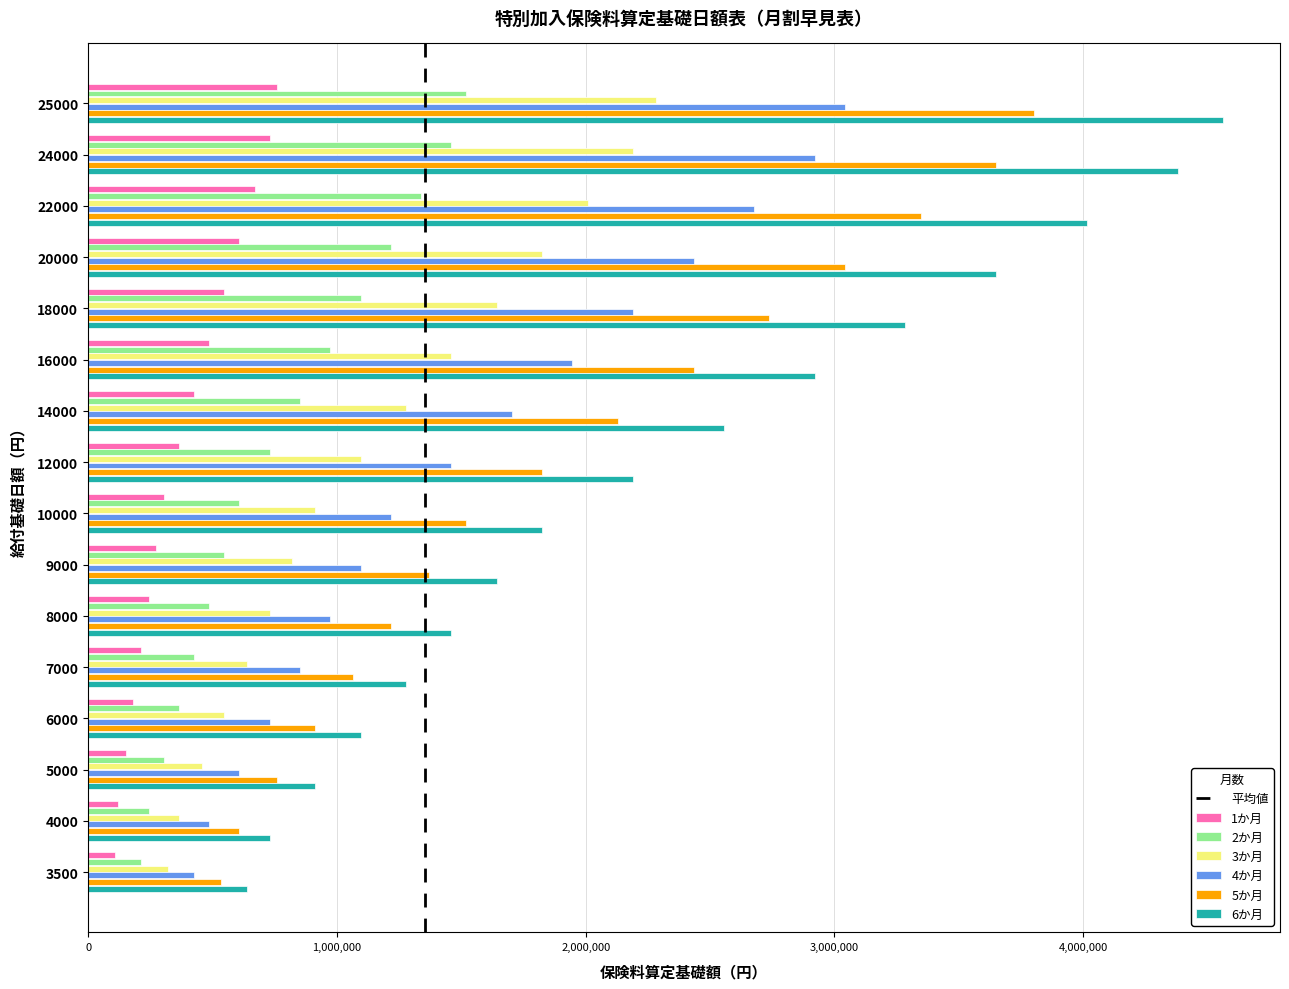

The value of 5か月 at 16000 is 3942794. True or false?

False